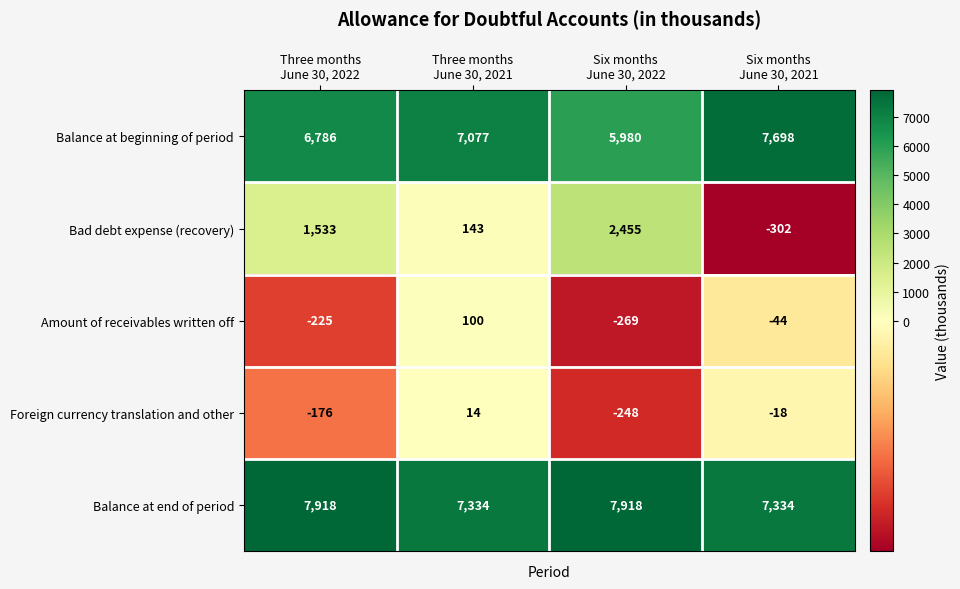

Count the Foreign currency translation and other values in the range -176 to 14.

3